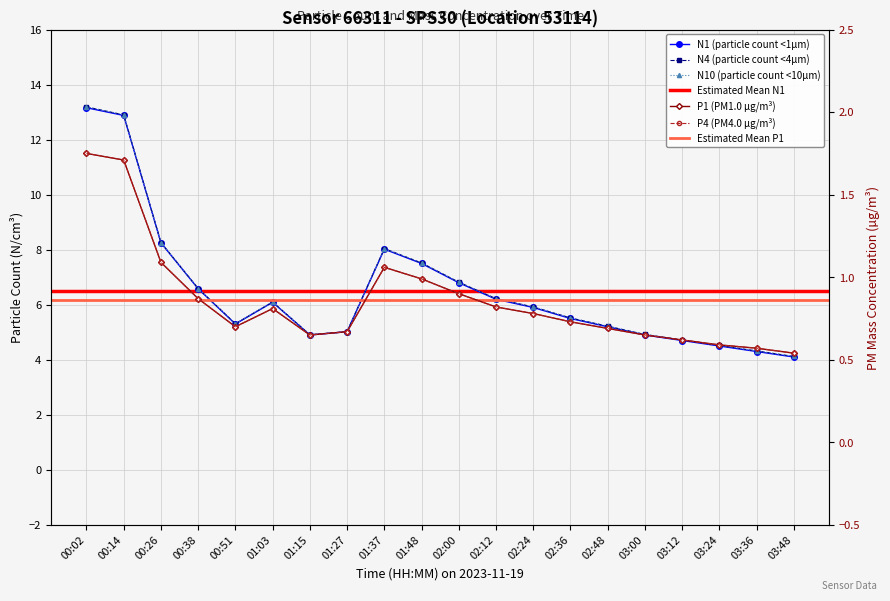

At which label is P1 closest to 1?

01:48